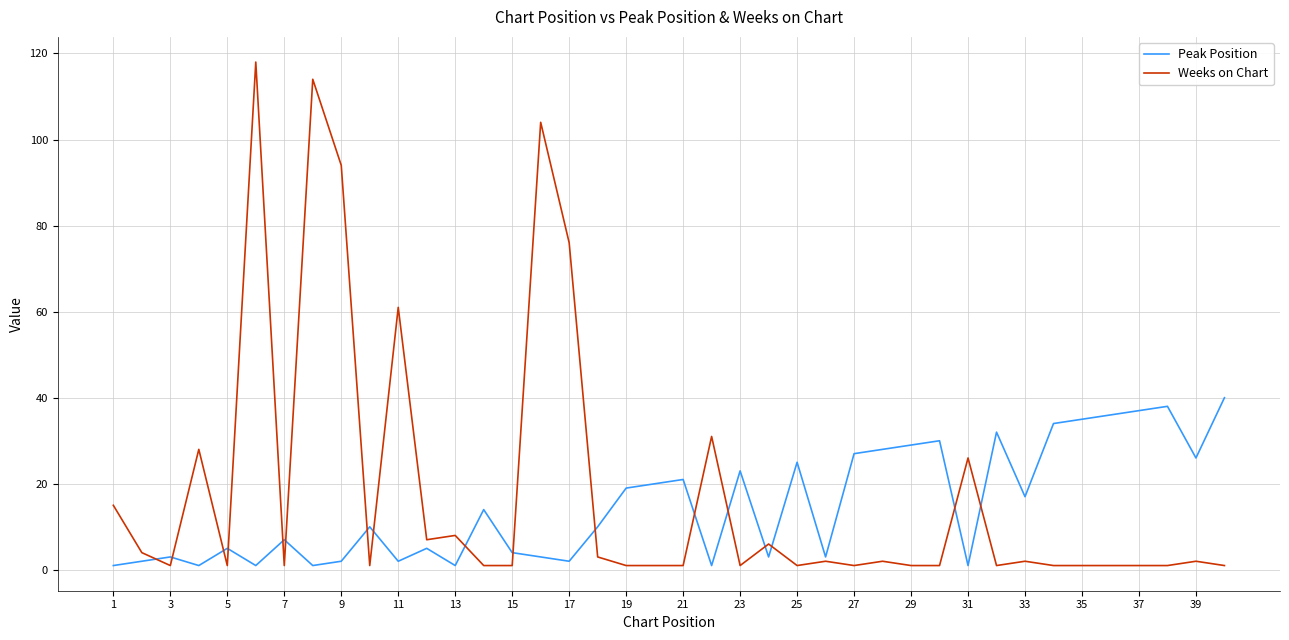

What is the average value of the Weeks on Chart series?

18